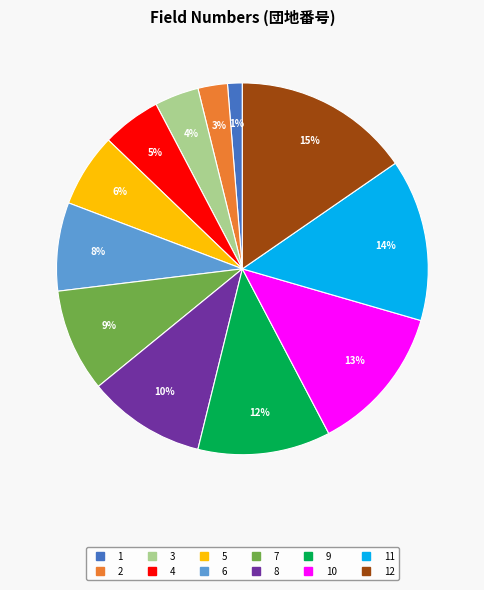

To the nearest percent, what is the average slice percentage?

8%